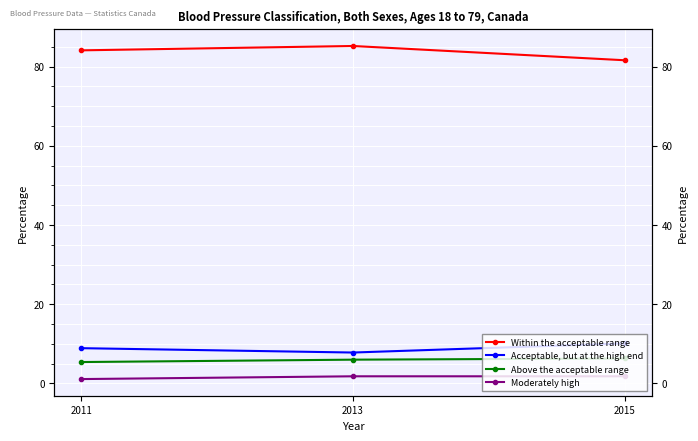

What is the value of the Within the acceptable range point at the 3rd from the left?

81.6